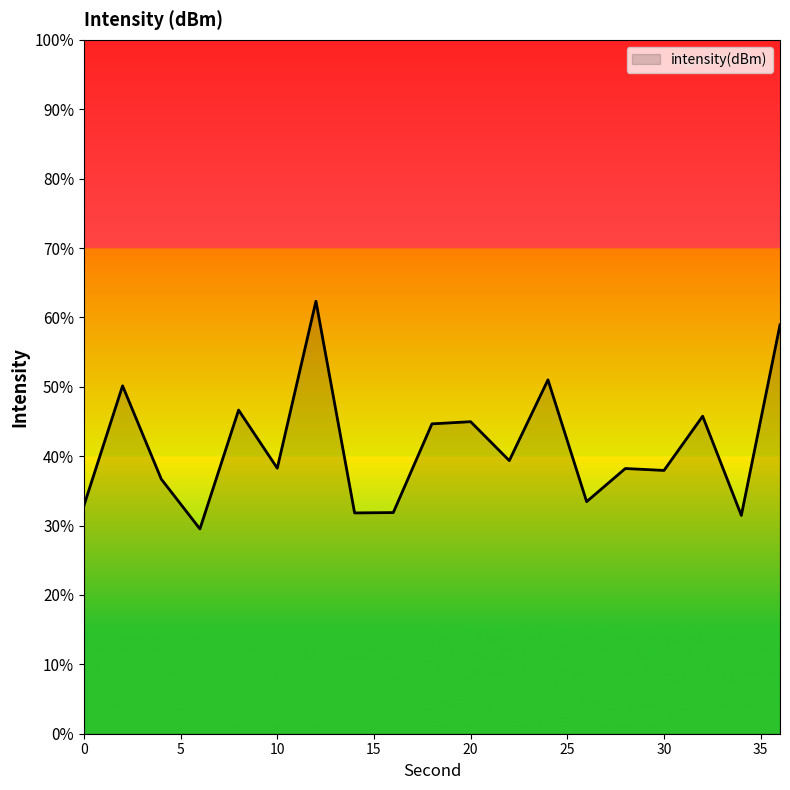

What is the smallest value displayed?

29.5